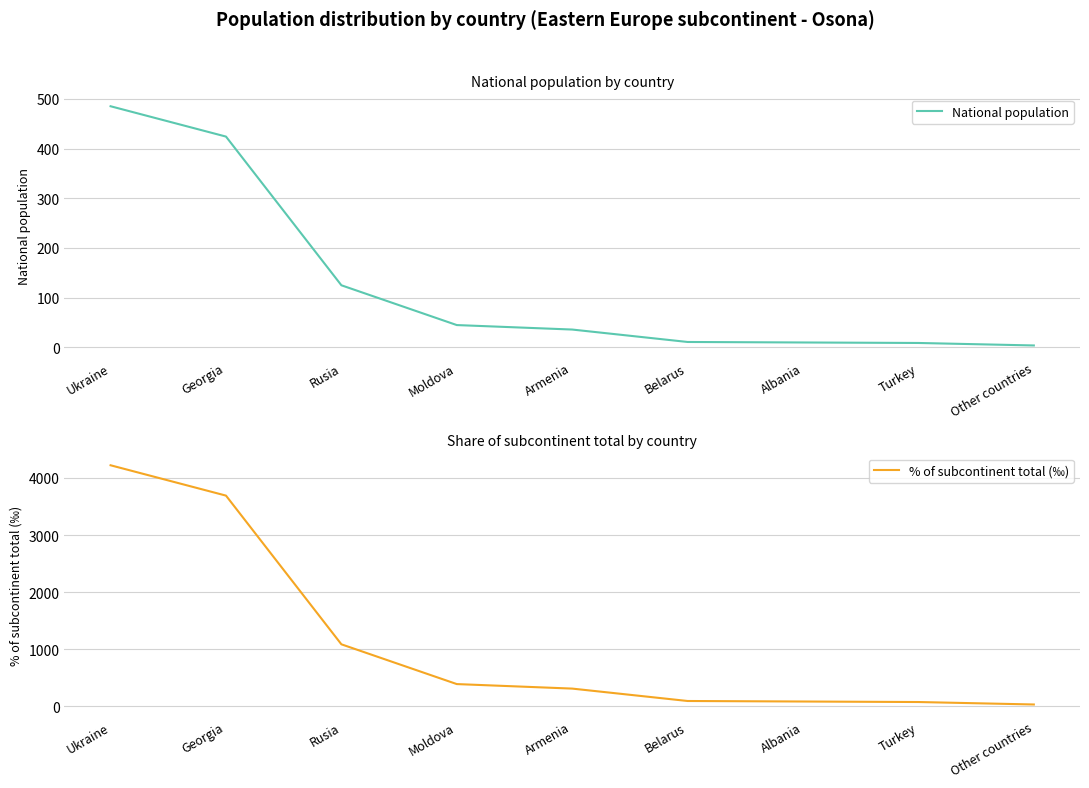

Is it true that % of subcontinent total (‰) equals 96 at Belarus?

True